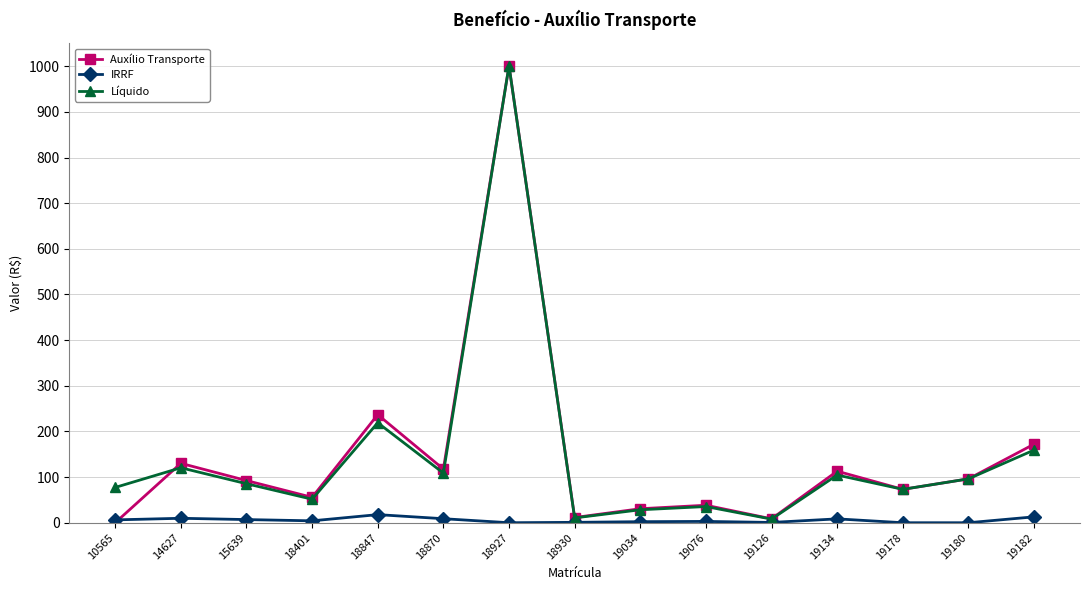

How many data points in Auxílio Transporte are above 92?

8